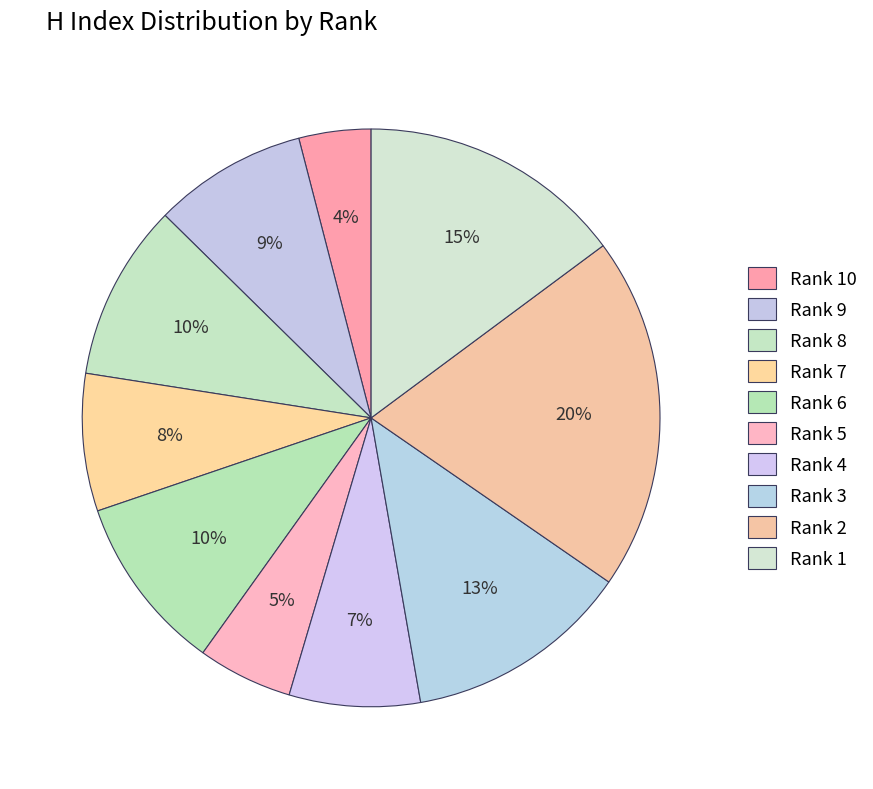

Count the number of slices in the pie.

10